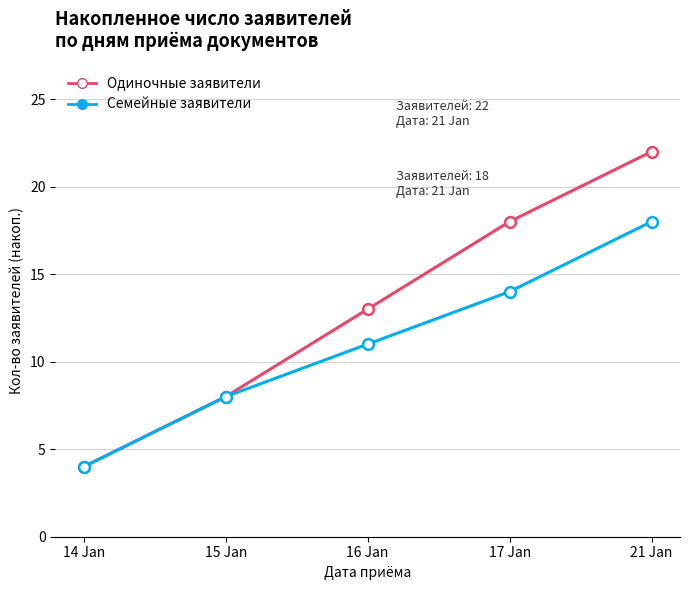

Is the value of Семейные заявители at 16 Jan greater than the value of Одиночные заявители at 14 Jan?

Yes